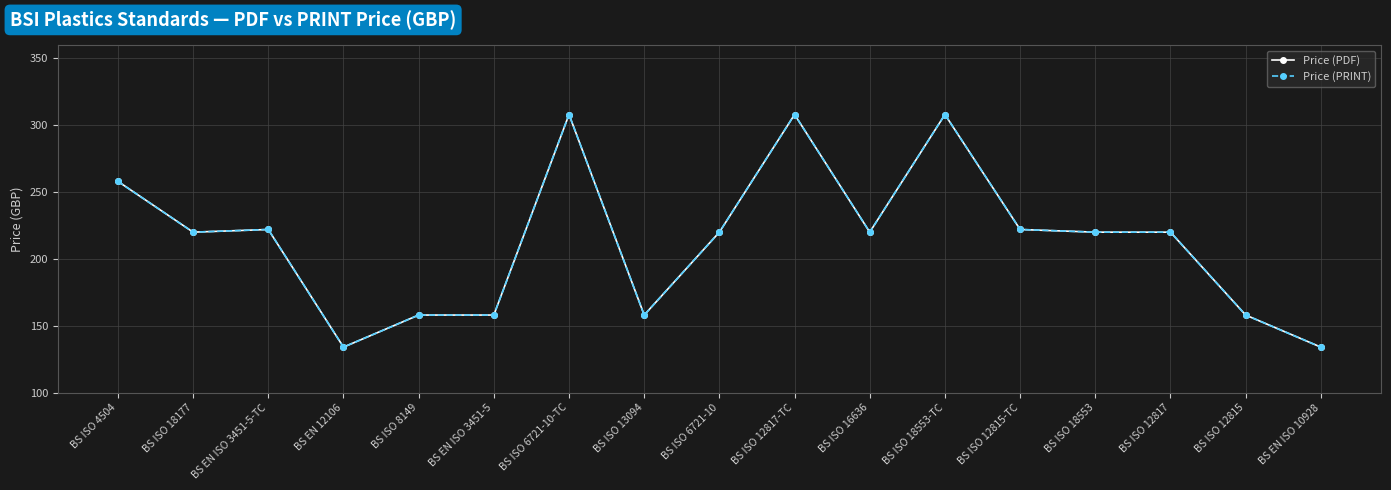

How many interior local peaks does the Price (PRINT) series have?

4